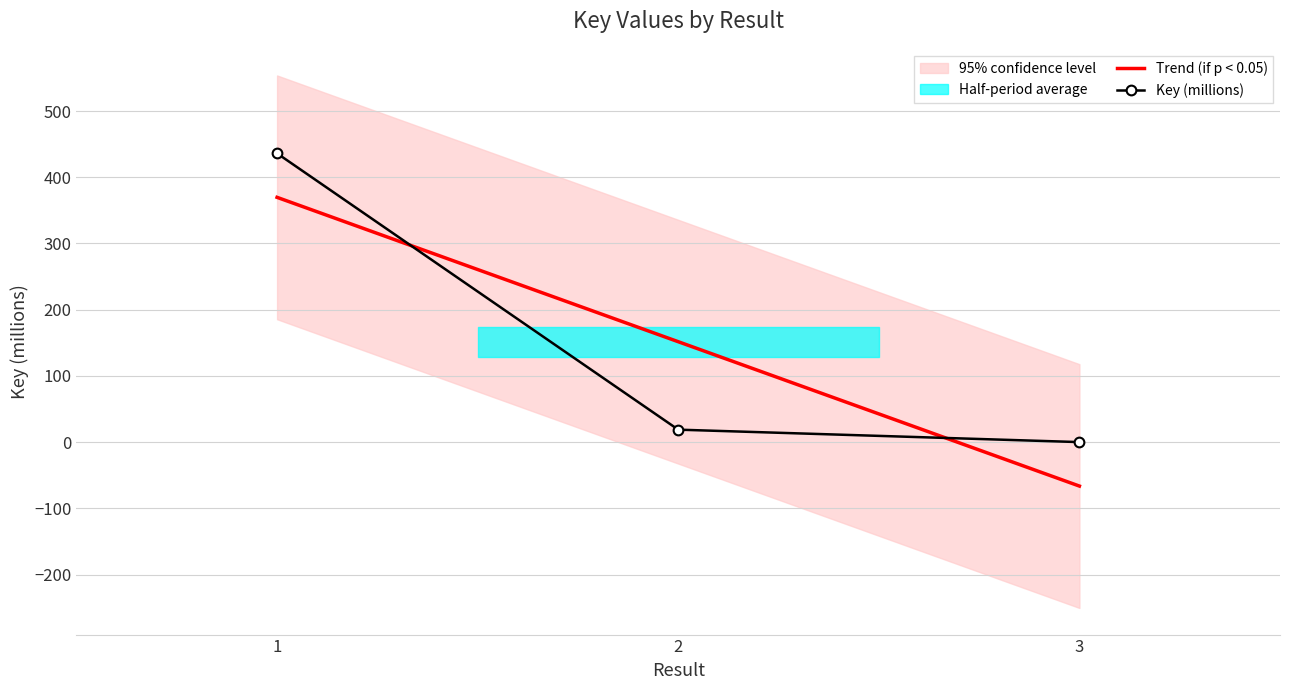

What is the difference between the values at 3 and 2?

18.8